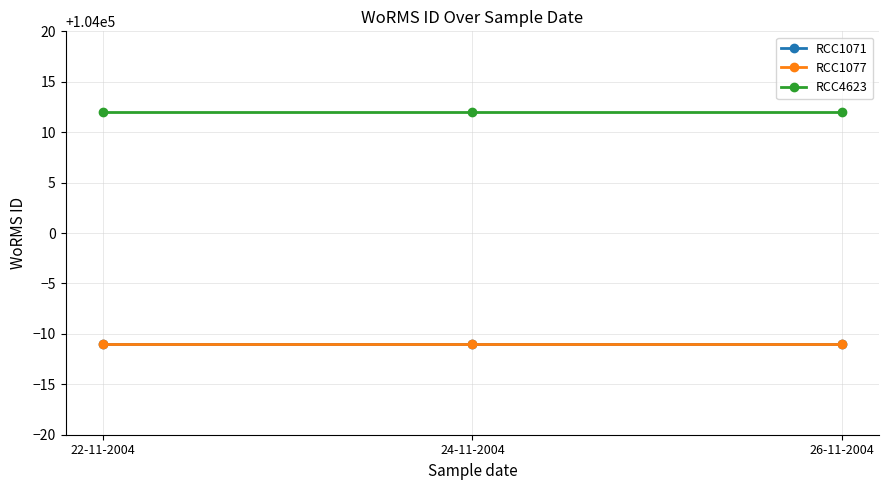

What is the total value across all series at 24-11-2004?

311990